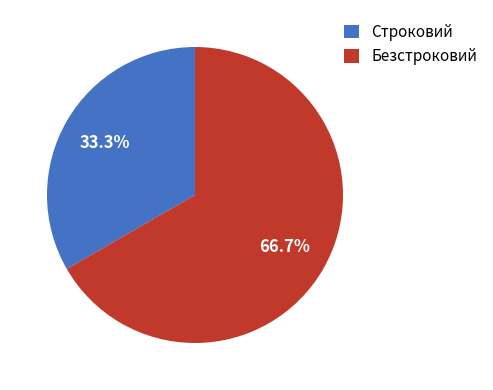

To the nearest percent, what is the combined percentage of Строковий and Безстроковий?

100%